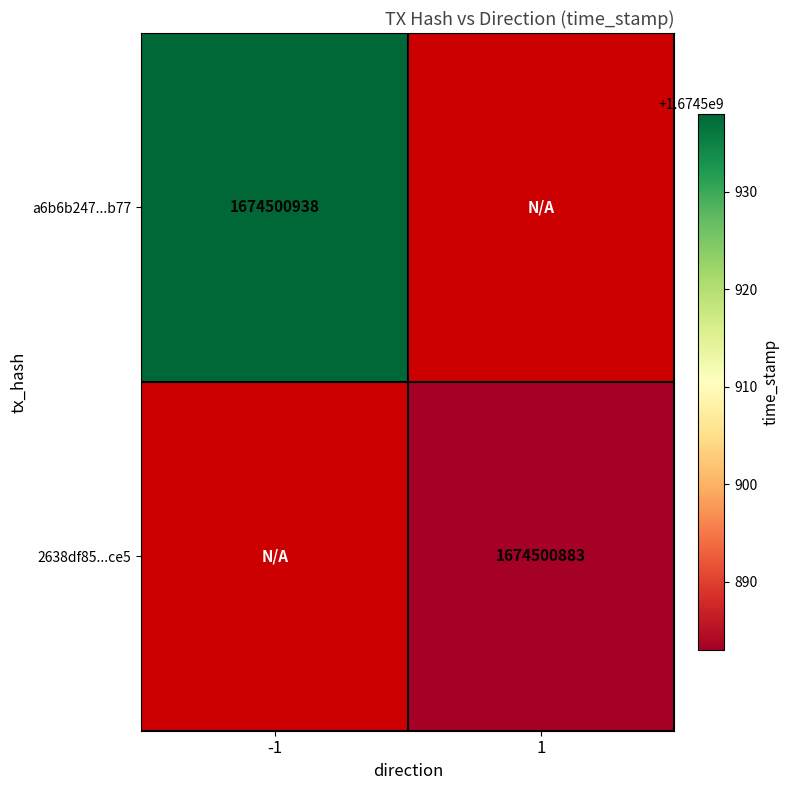

Reading left to right, extract all data points from this chart.

a6b6b2474c39929c216b44027782027dcde9b77: -1	1674500938
2638df85e9dae276522e514ce47c71ec8b8ece5: 1	1674500883